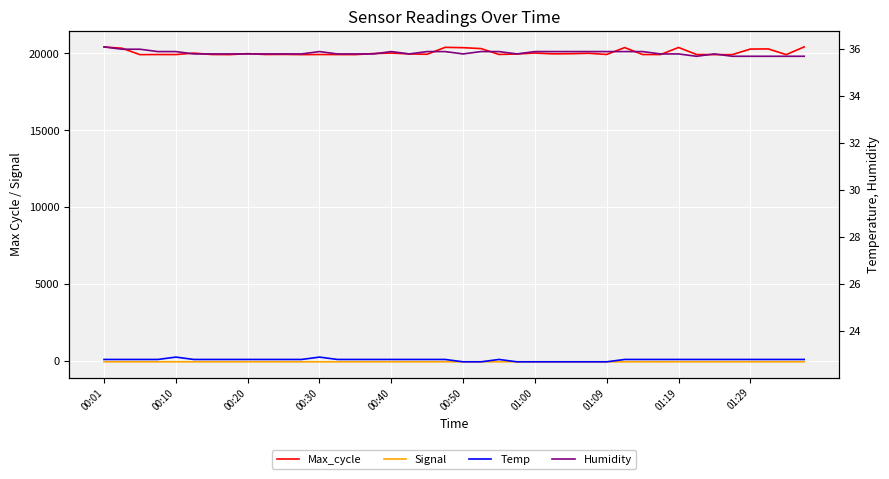

What is the sum of all Temp values?

911.4